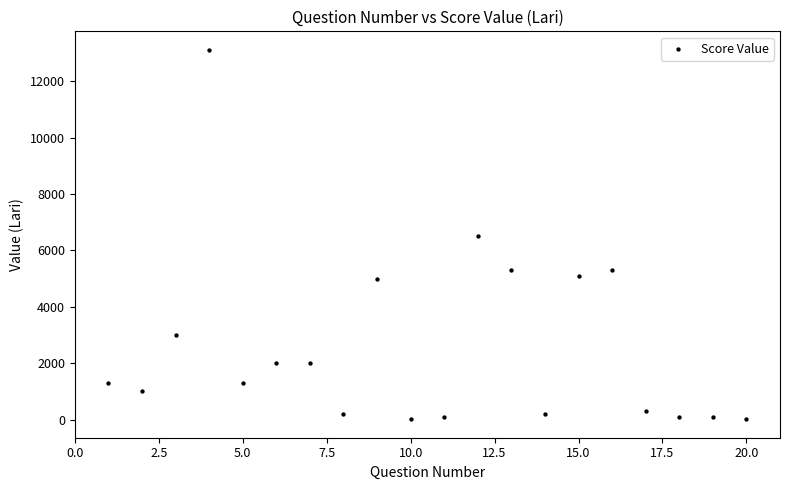

What is the range of X values (max minus min)?

19